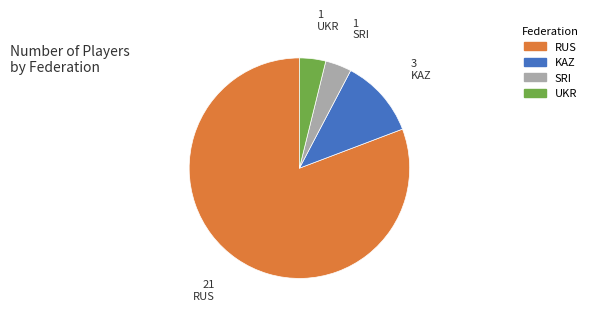

Between KAZ and SRI, which is larger?

KAZ